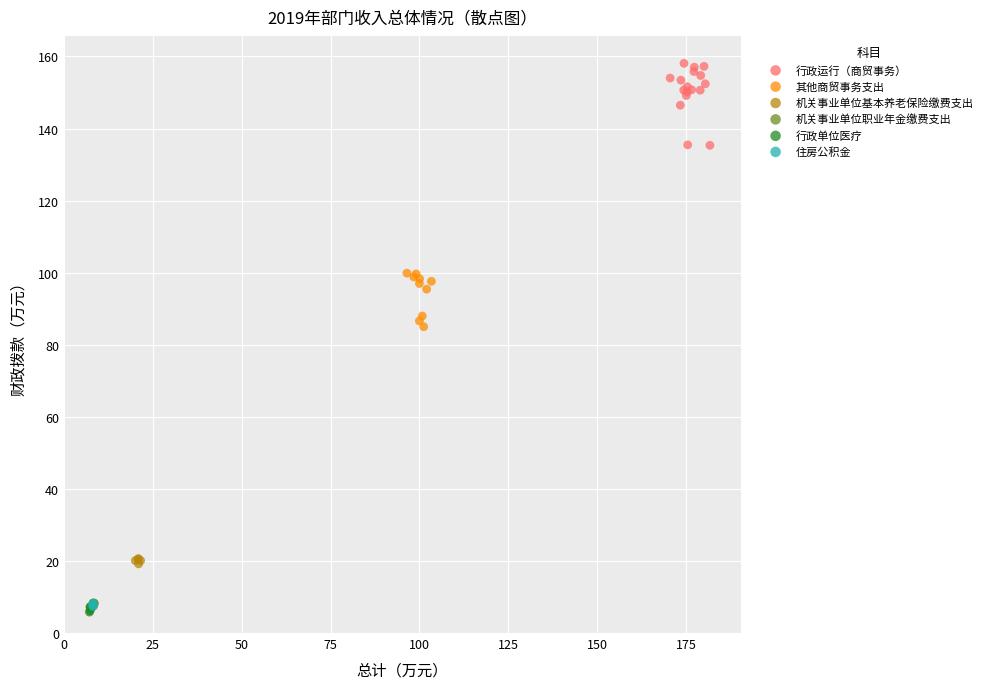

Which series contains the highest Y value?

行政运行（商贸事务）